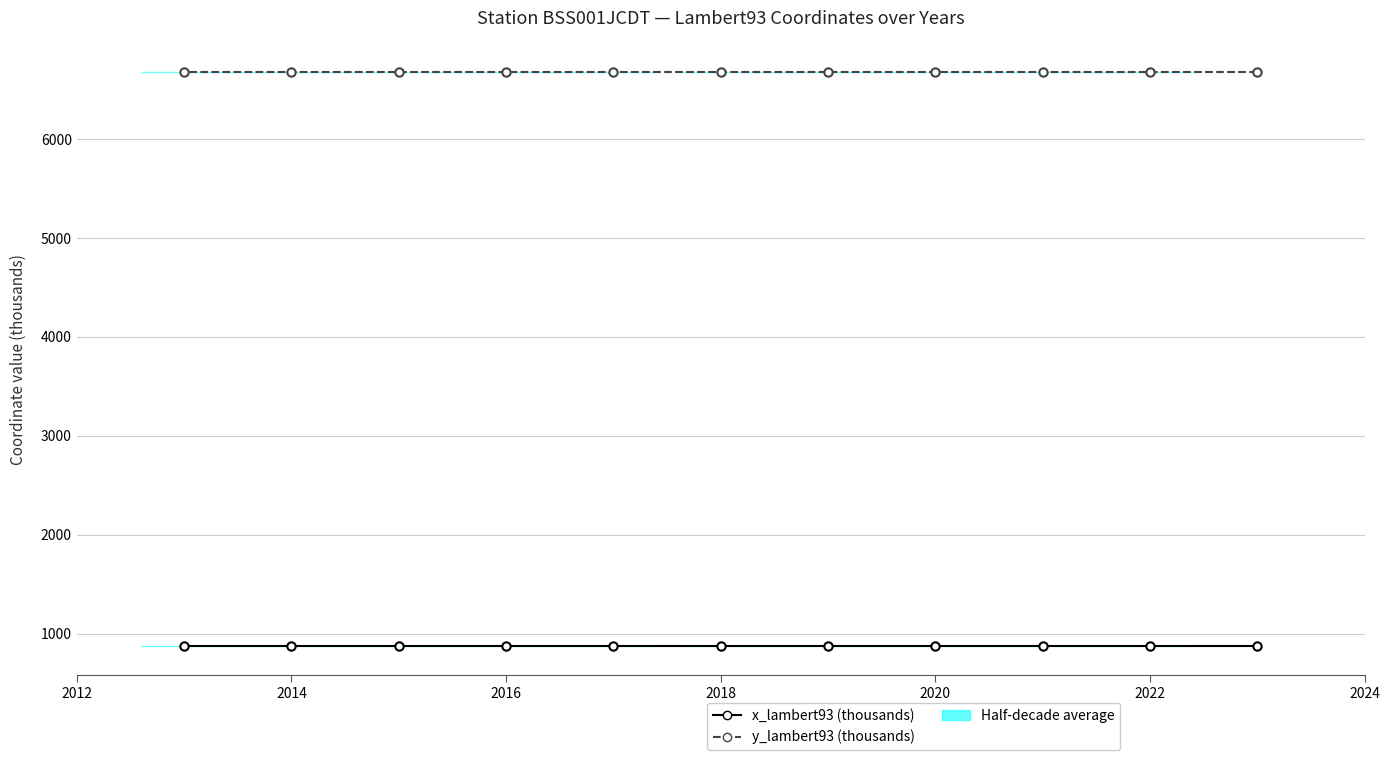

Is the value of y_lambert93 (thousands) at 7 greater than the value of x_lambert93 (thousands) at 2024?

Yes